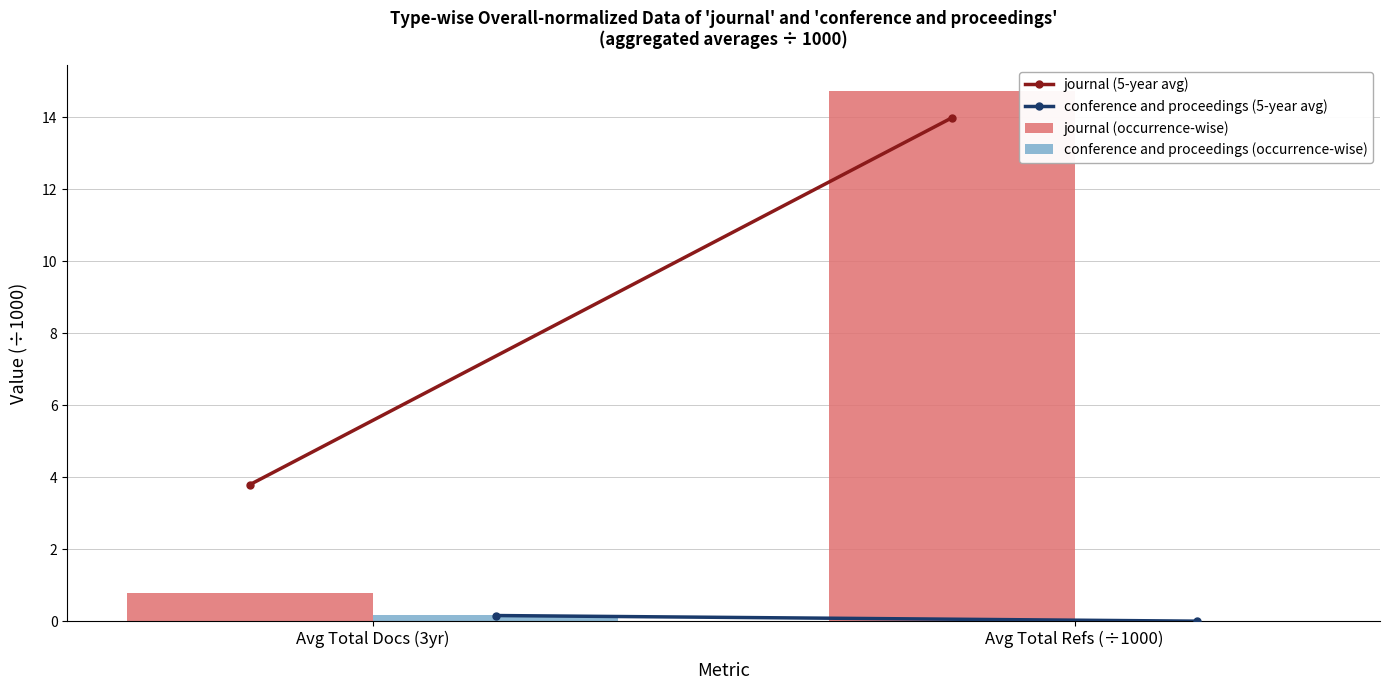

How many groups of bars are there?

2